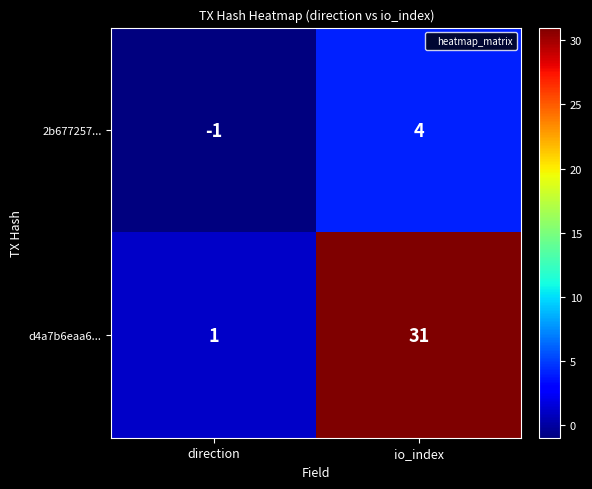

Between direction and io_index, which series saw the biggest shift?

d4a7b6eaa6...